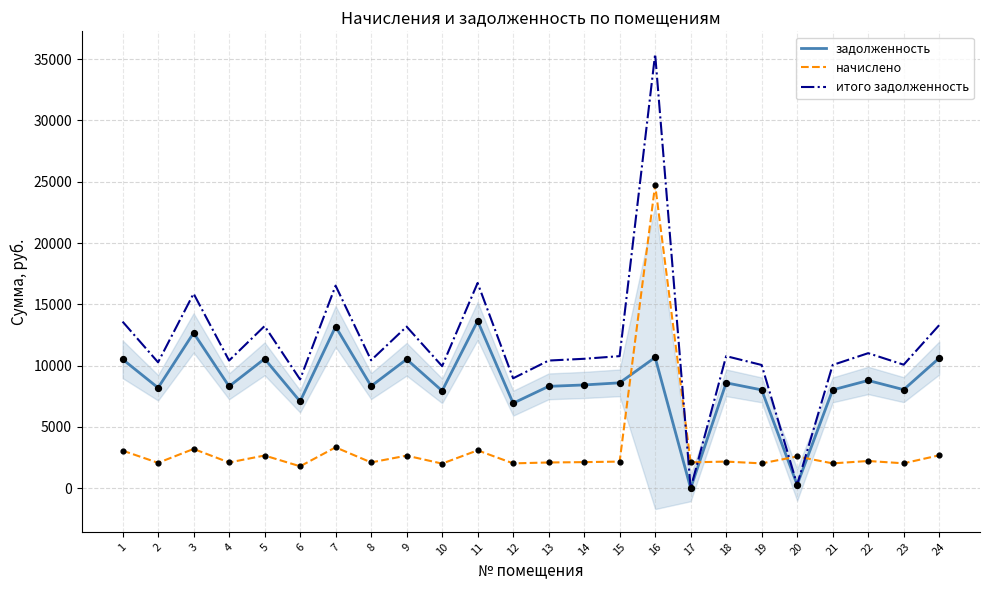

Is the value of задолженность at 21 greater than the value of итого задолженность at 22?

No